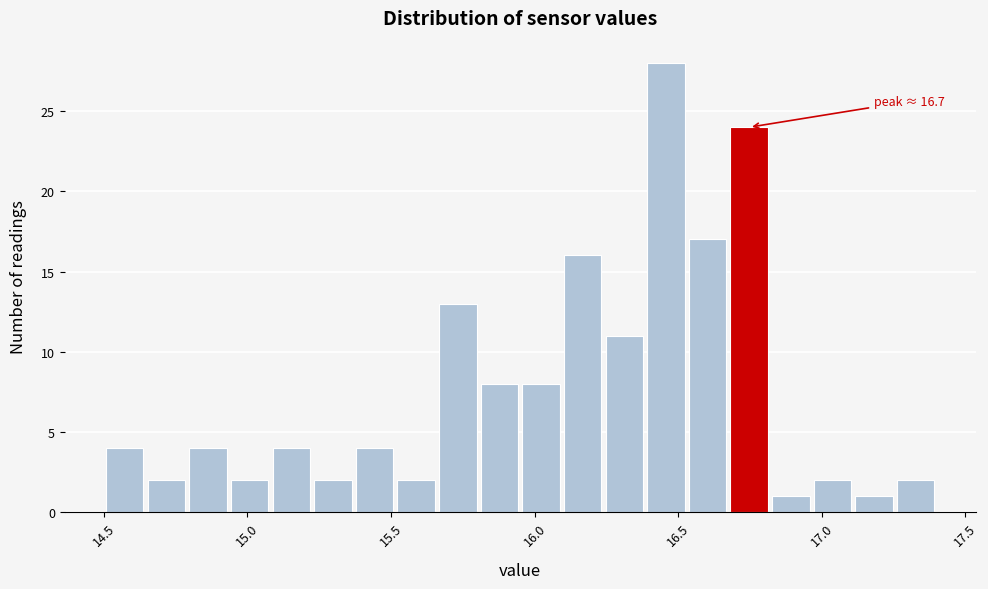

Read against the x-axis, roughly where is the centre of the tallest bar?

16.45